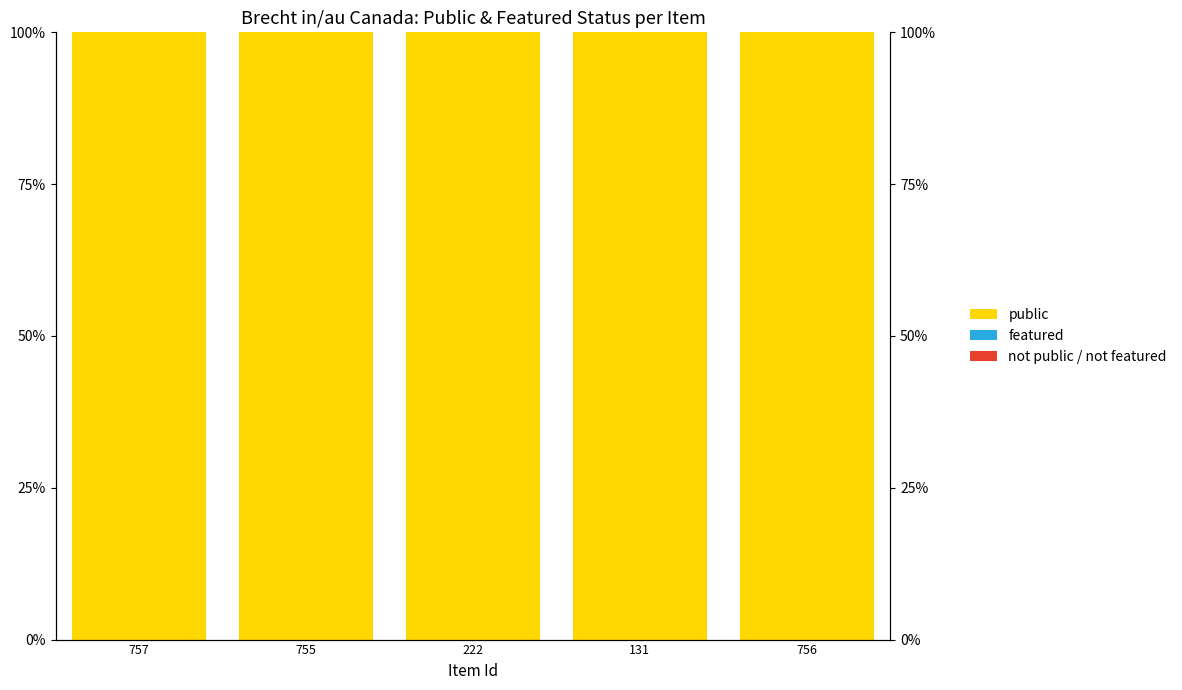

What is the maximum value for public?

100